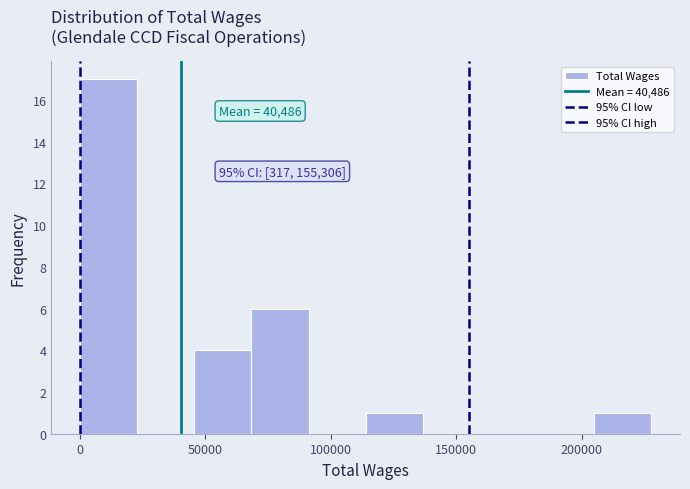

Which range on the x-axis has the tallest bar?

0 to 25000